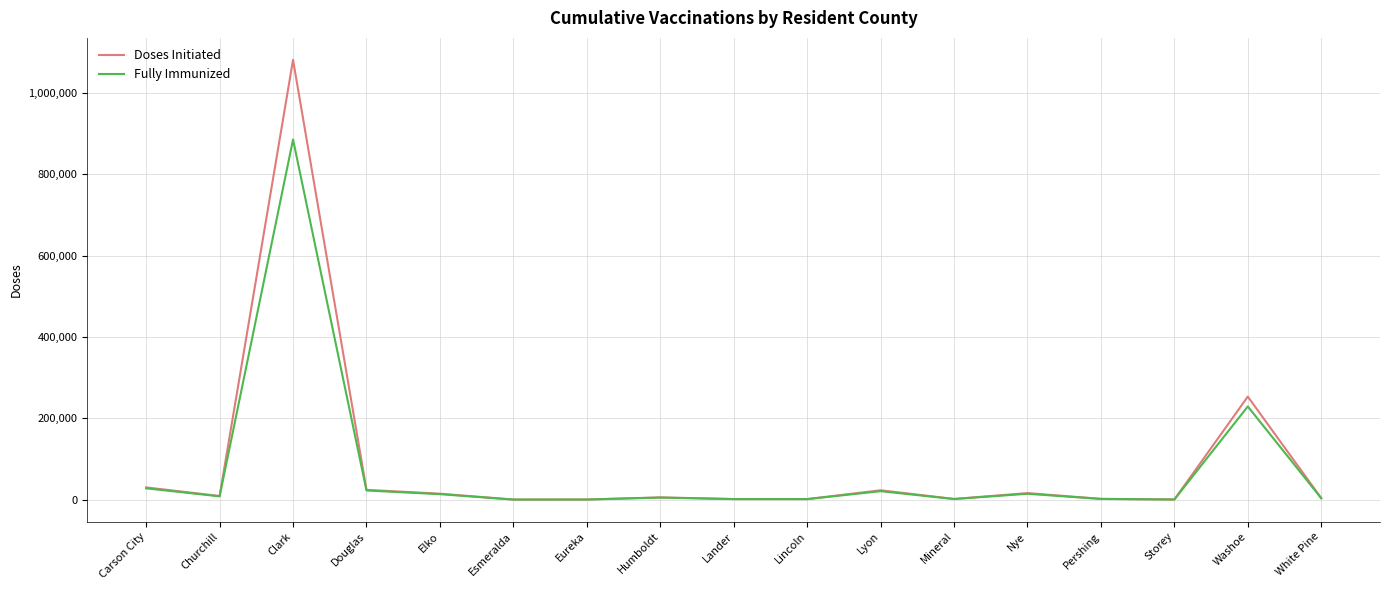

Which series has the widest spread of values?

Doses Initiated